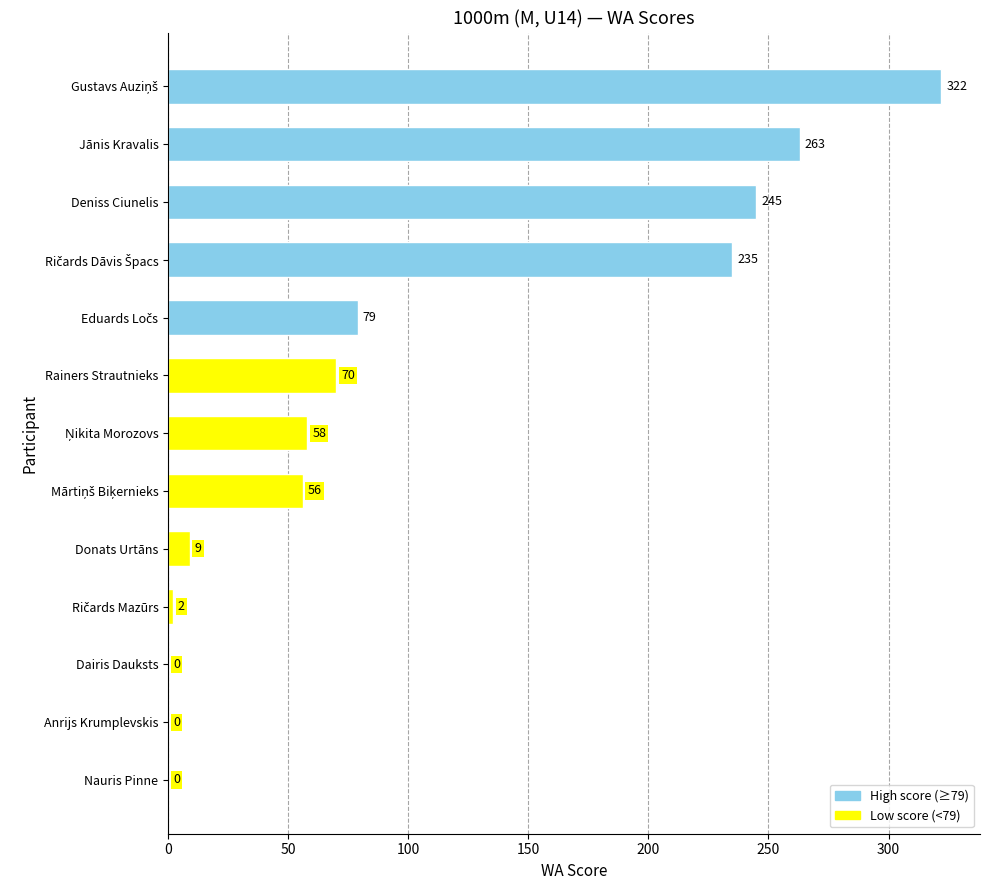

What is the change in value from Deniss Ciunelis to Donats Urtāns?

-236